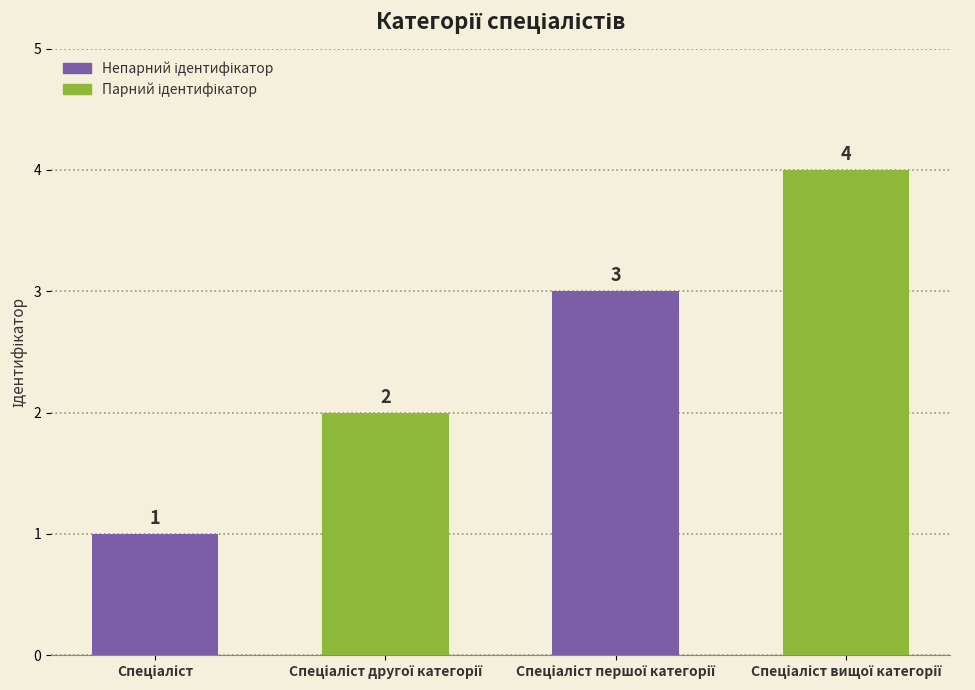

Count the values in the range 2 to 4.

3